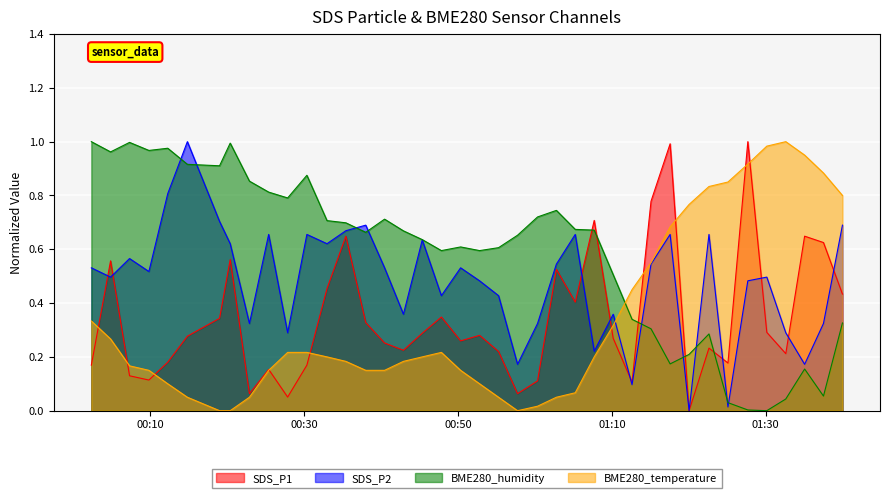

What are all the series names shown in the legend?

SDS_P1, SDS_P2, BME280_humidity, BME280_temperature